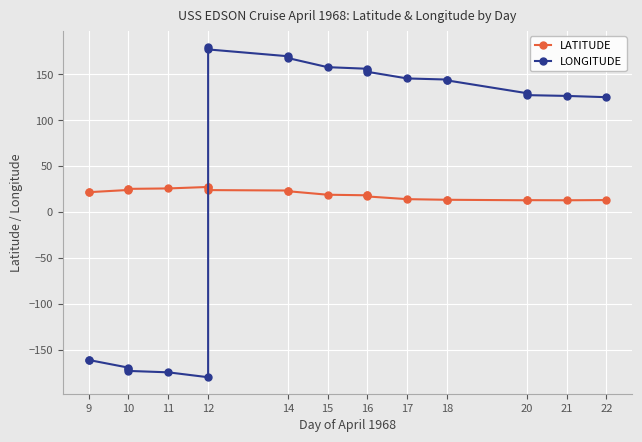

How many intersections are there between LATITUDE and LONGITUDE?

1